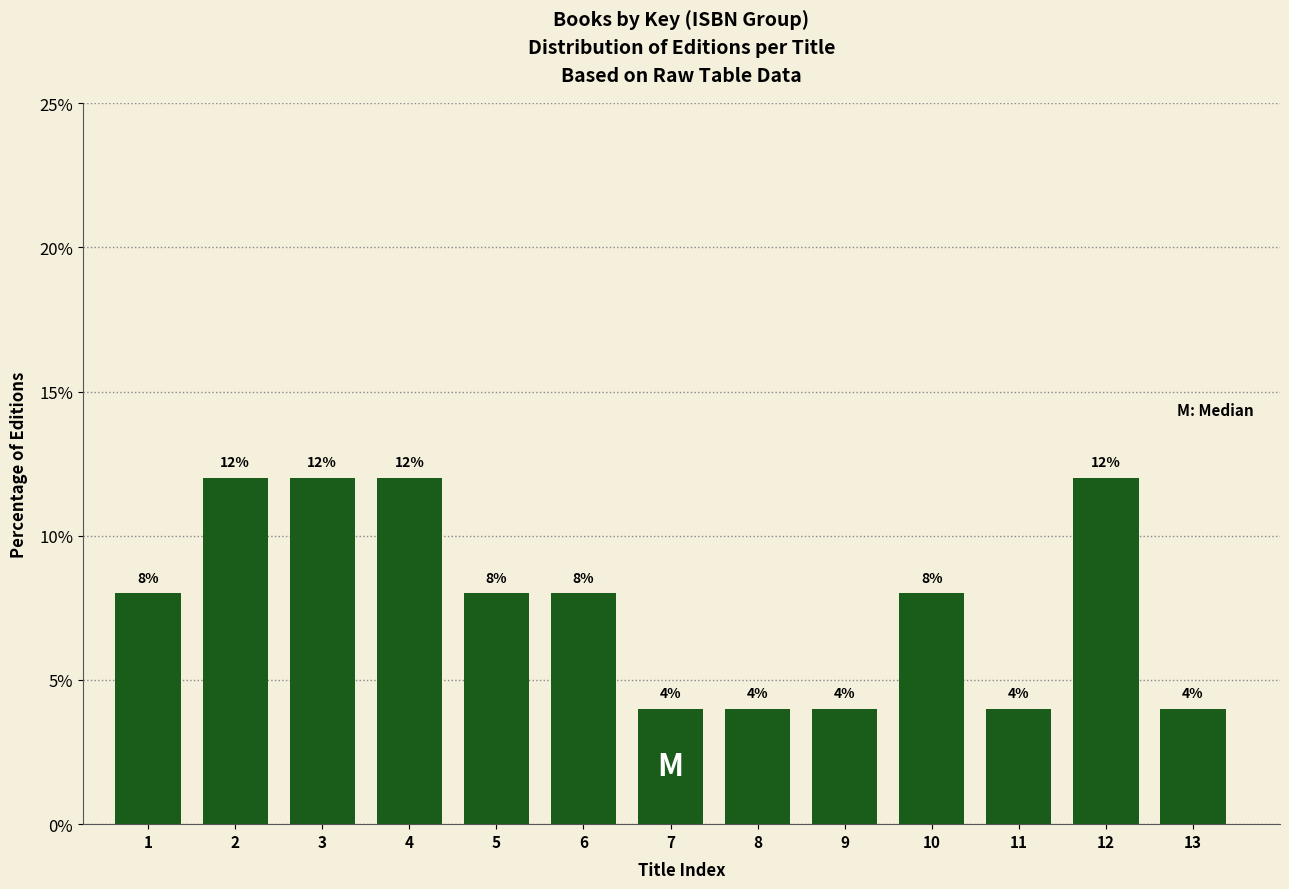

Reading left to right, list all the values displayed in this chart.

1=8	2=12	3=12	4=12	5=8	6=8	7=4	8=4	9=4	10=8	11=4	12=12	13=4